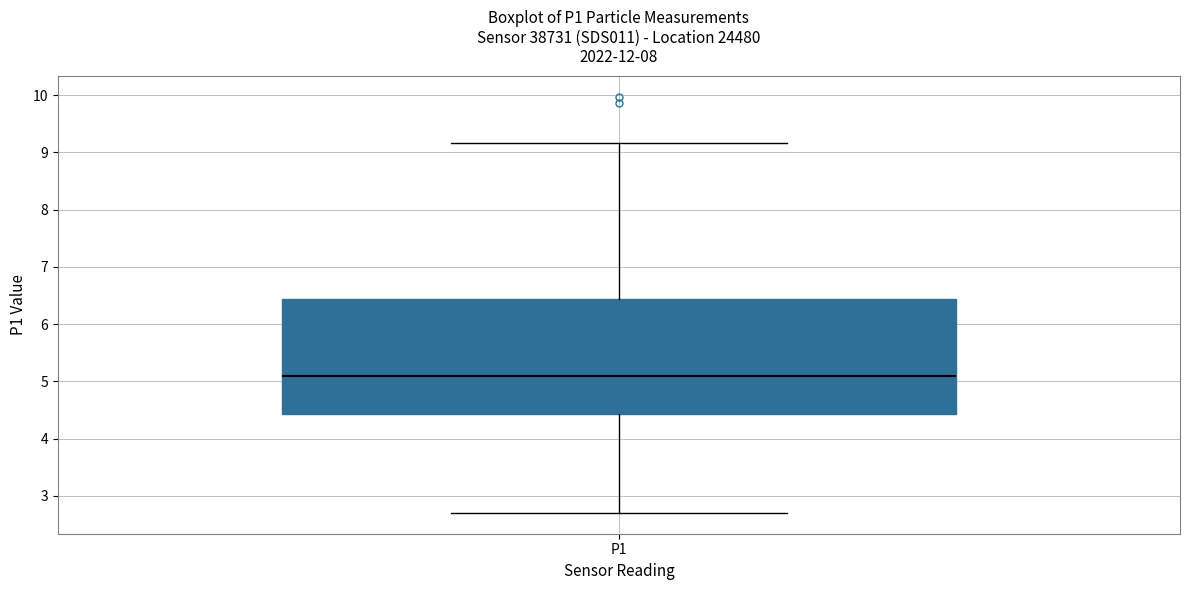

Read this box plot against the y-axis: the position of the median line, the range covered by the box, and the ends of both whiskers. The values are not printed on the chart, so give them approximately, as read against the axis.

median 5.1, box 4.4 to 6.4, whiskers 2.7 to 9.2